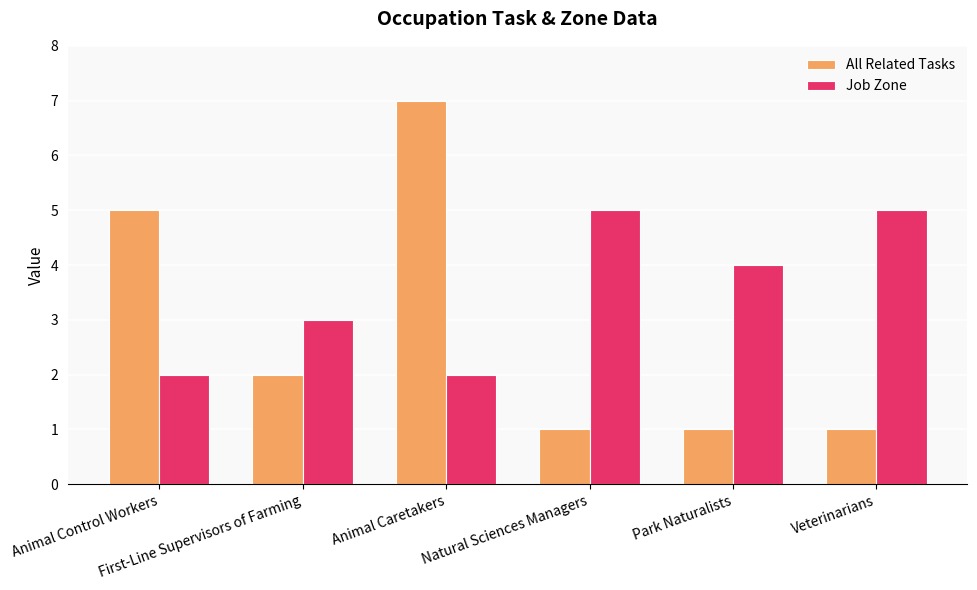

Reading left to right, what are all the values shown in this chart?

All Related Tasks: 5	2	7	1	1	1
Job Zone: 2	3	2	5	4	5